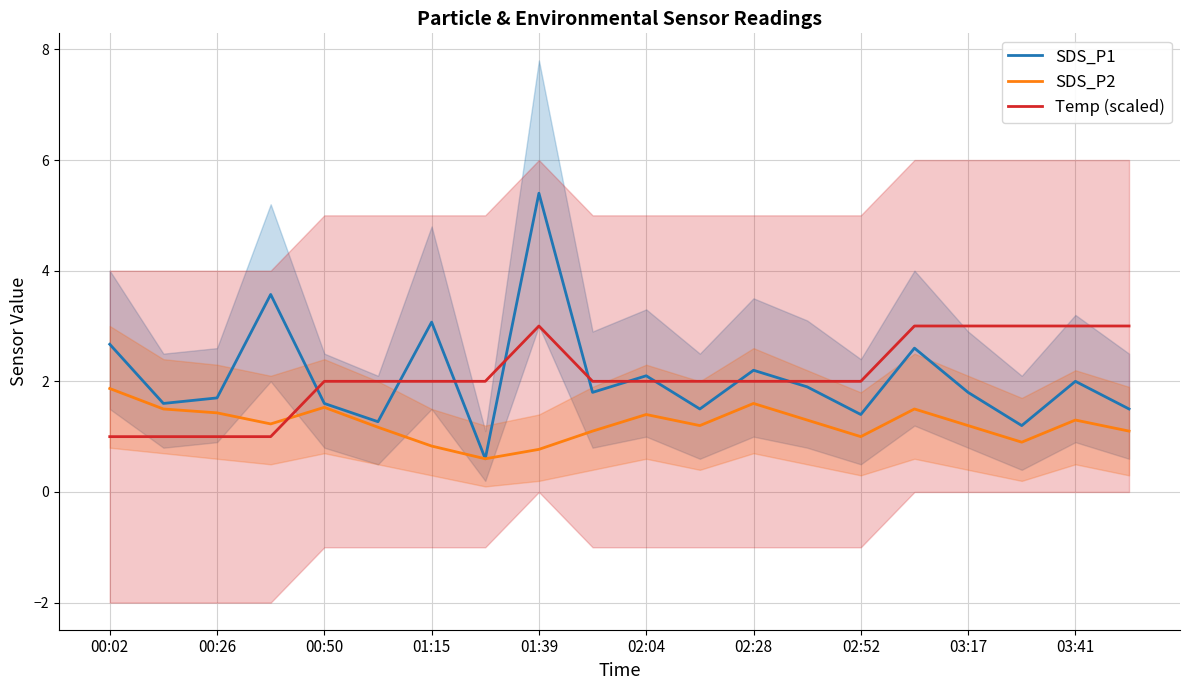

The value of SDS_P2 at 01:39 is 1.1. True or false?

False